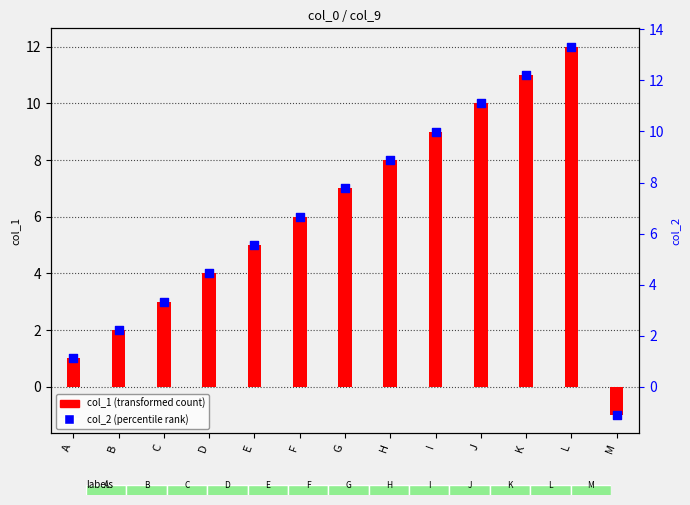

Is the value of col_1 (transformed count) at G greater than the value of col_2 (percentile rank) at C?

Yes